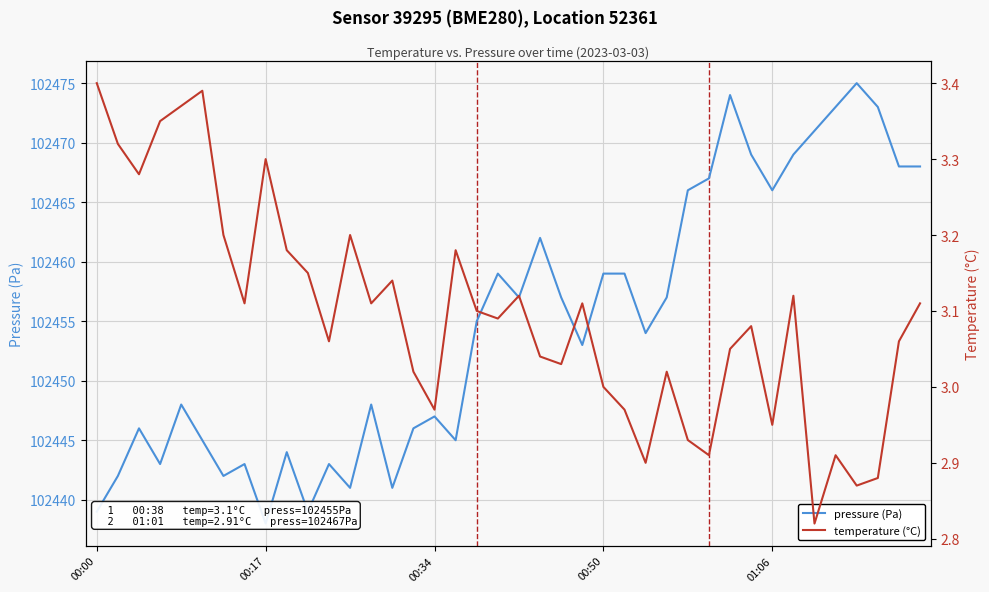

How many interior local peaks does the temperature (°C) series have?

11